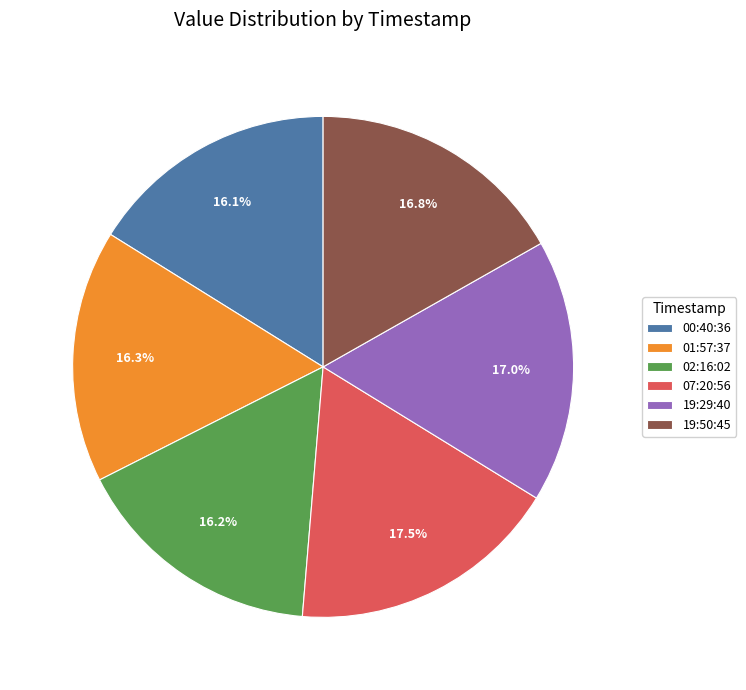

What percentage is NOT represented by 02:16:02?

83.8%